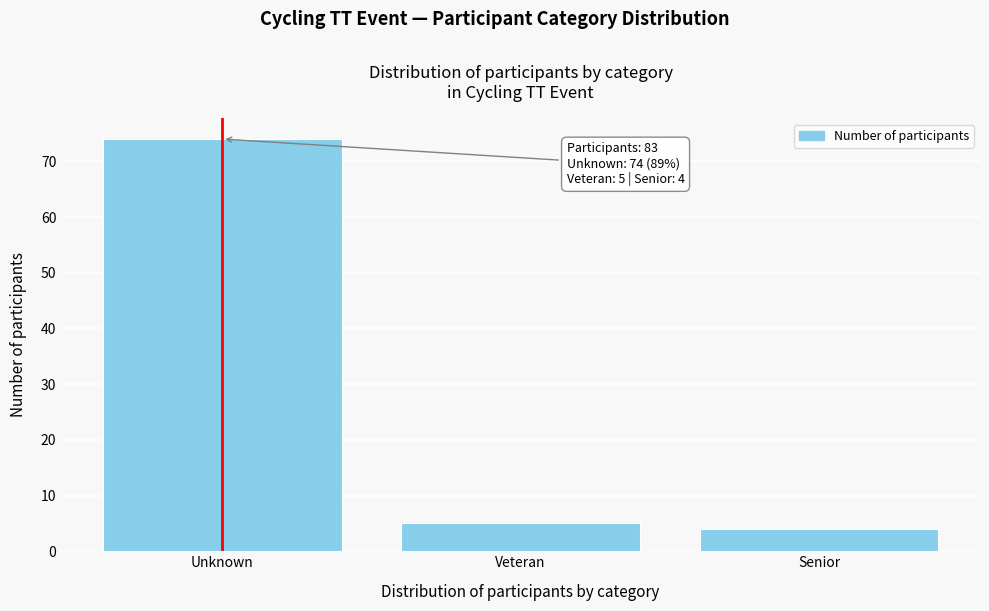

Reading left to right, transcribe all the data shown in this chart.

Unknown=74	Veteran=5	Senior=4